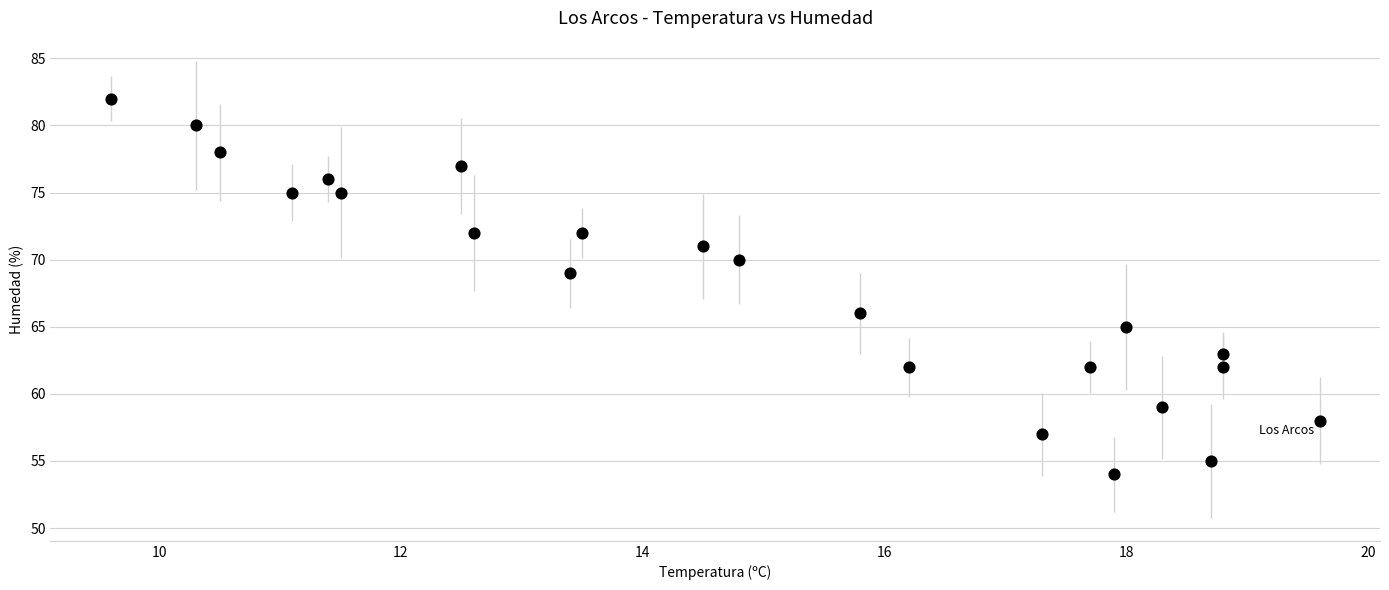

What is the range of Y values (max minus min)?

28